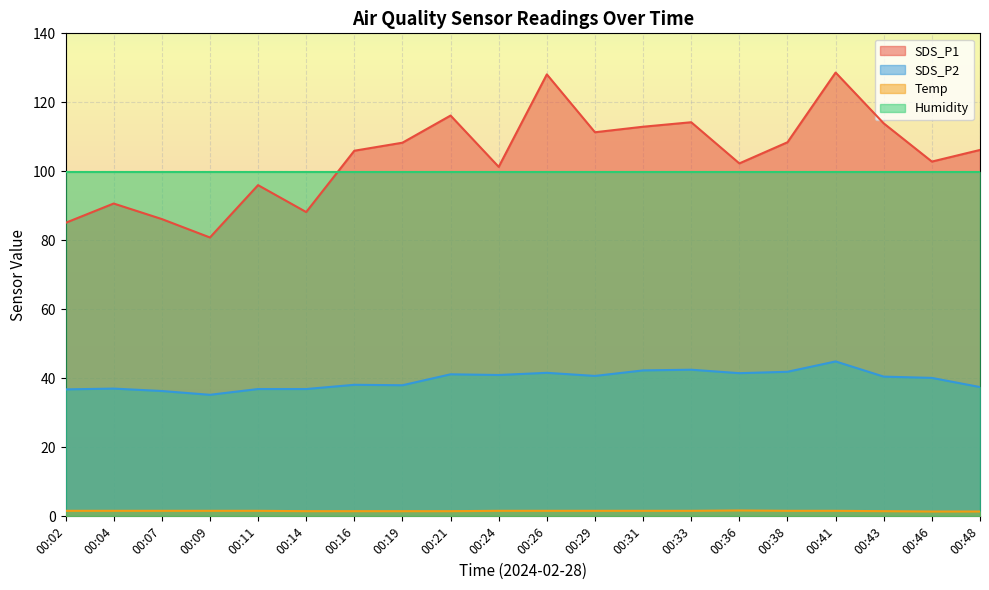

What is the difference between the second highest and minimum values in the Temp series?

0.2